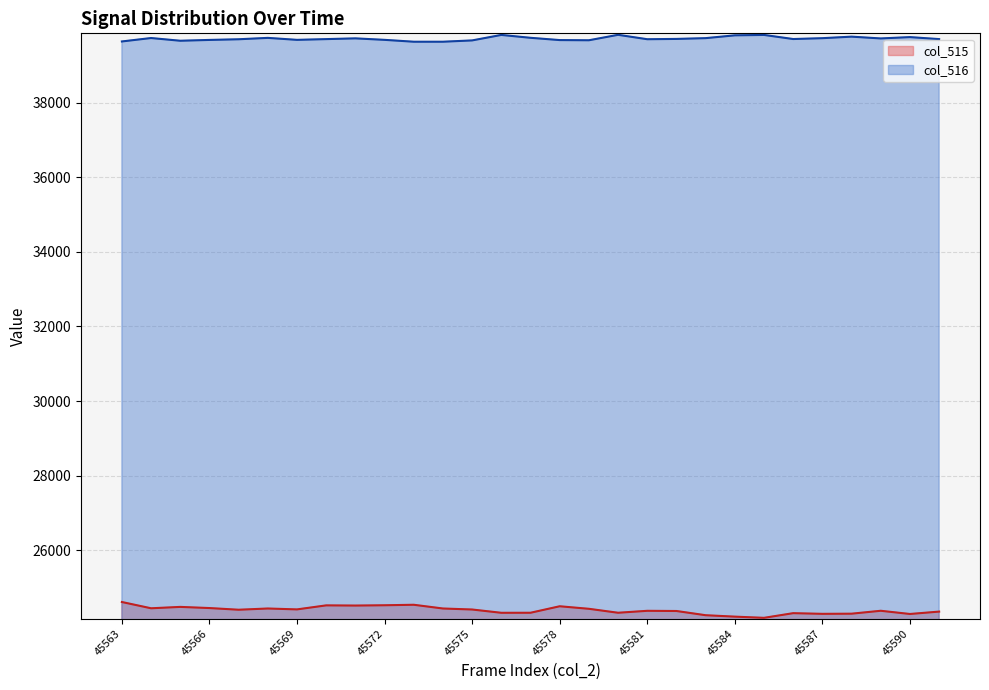

Rank the series by their average value, from highest to lowest.

col_516, col_515